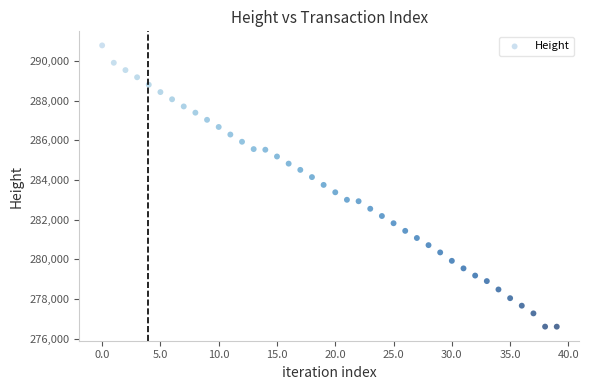

What is the range of Y values (max minus min)?

14174